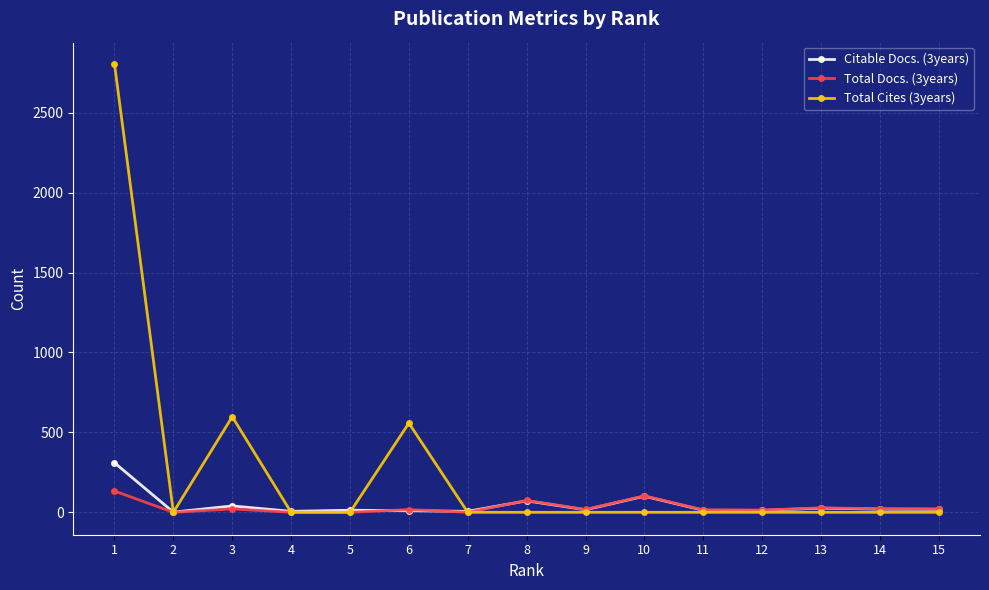

List the series in order of their peak value, highest first.

Total Cites (3years), Citable Docs. (3years), Total Docs. (3years)